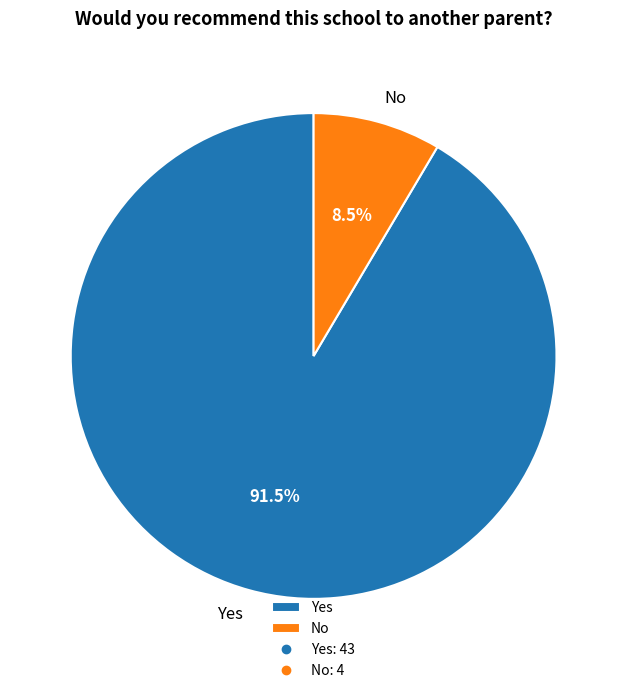

True or false: Yes accounts for 99% of the total.

False